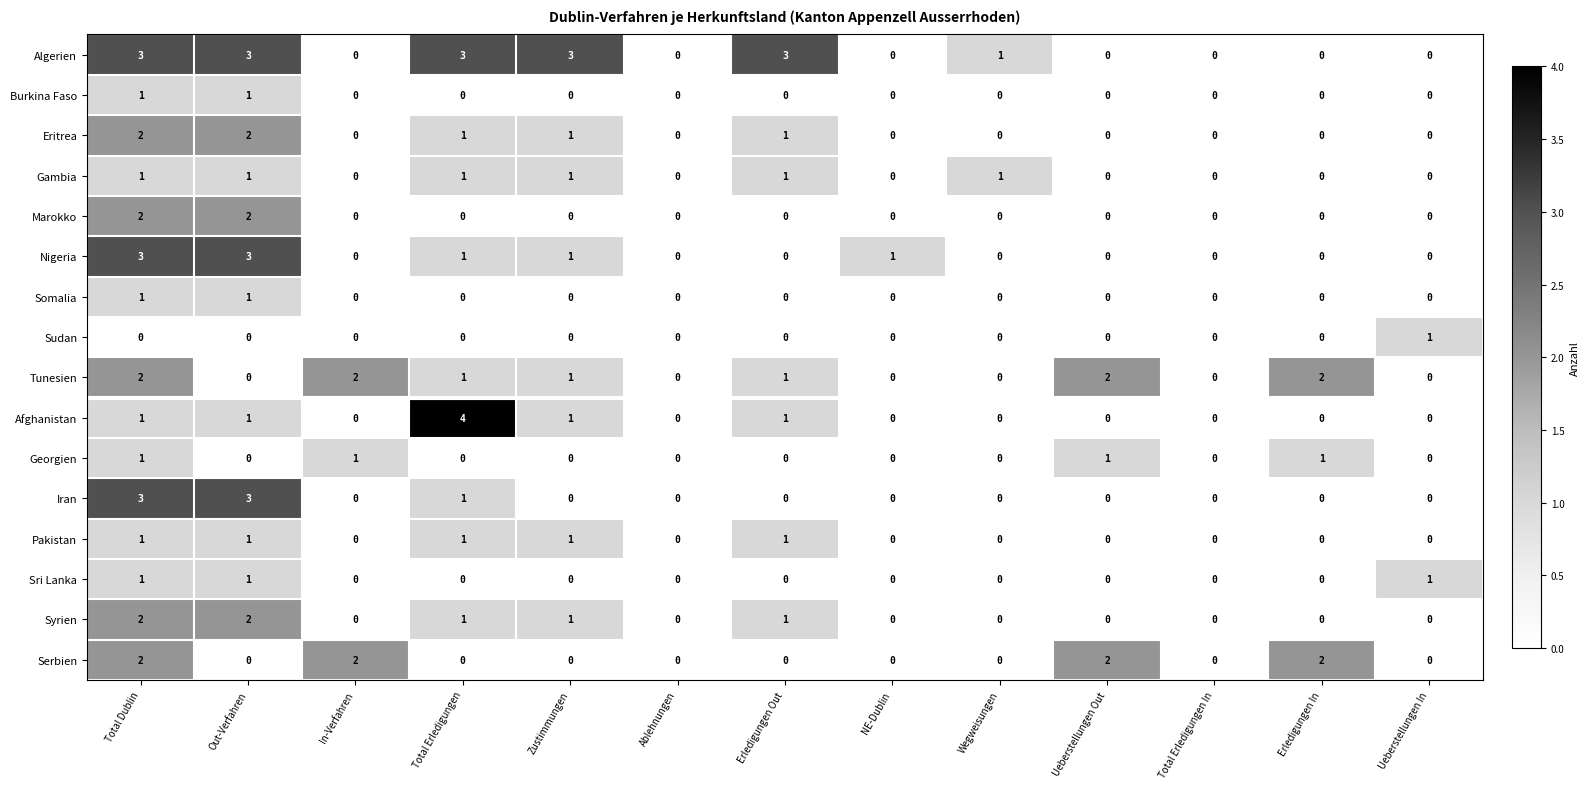

True or false: Nigeria has a value of 1 at Total Erledigungen.

True